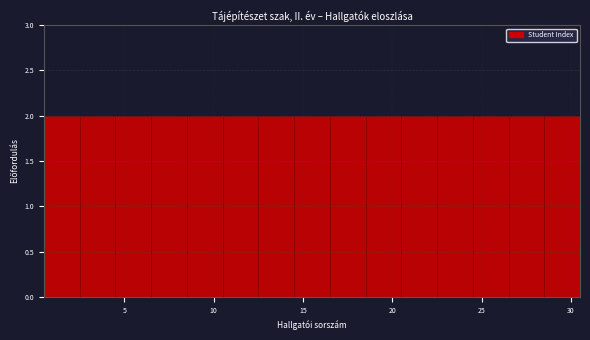

How tall is the bar that spans 6.5 to 8.5 on the x-axis? The values are not printed on the chart, so give them approximately, as read against the axis.

2